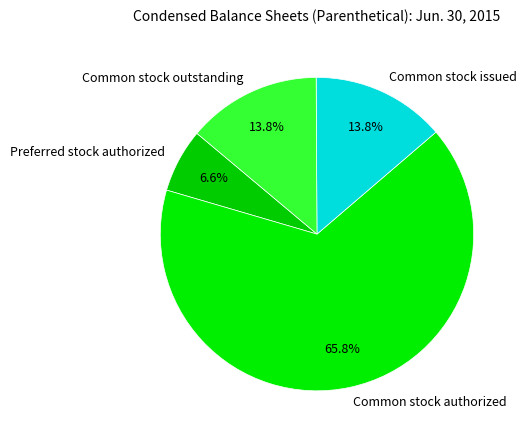

What is the smallest slice in the pie chart?

Preferred stock authorized